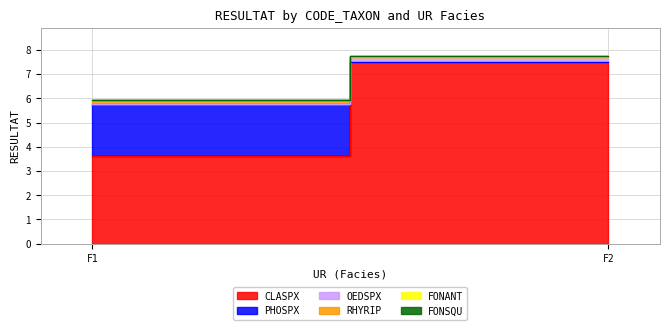

Rank the series by their maximum value, from lowest to highest.

FONANT, FONSQU, RHYRIP, OEDSPX, PHOSPX, CLASPX